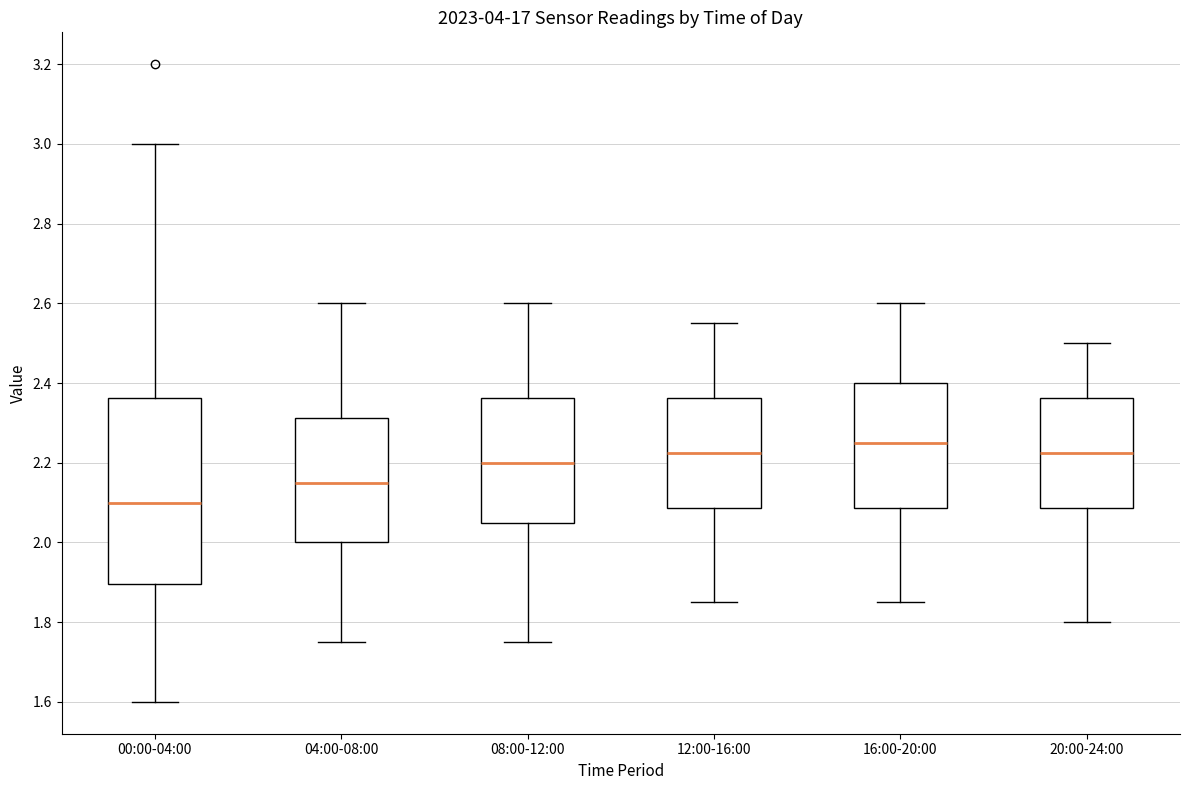

Where does the median line of the box for 12:00-16:00 sit on the y-axis? The values are not printed on the chart, so give them approximately, as read against the axis.

2.22